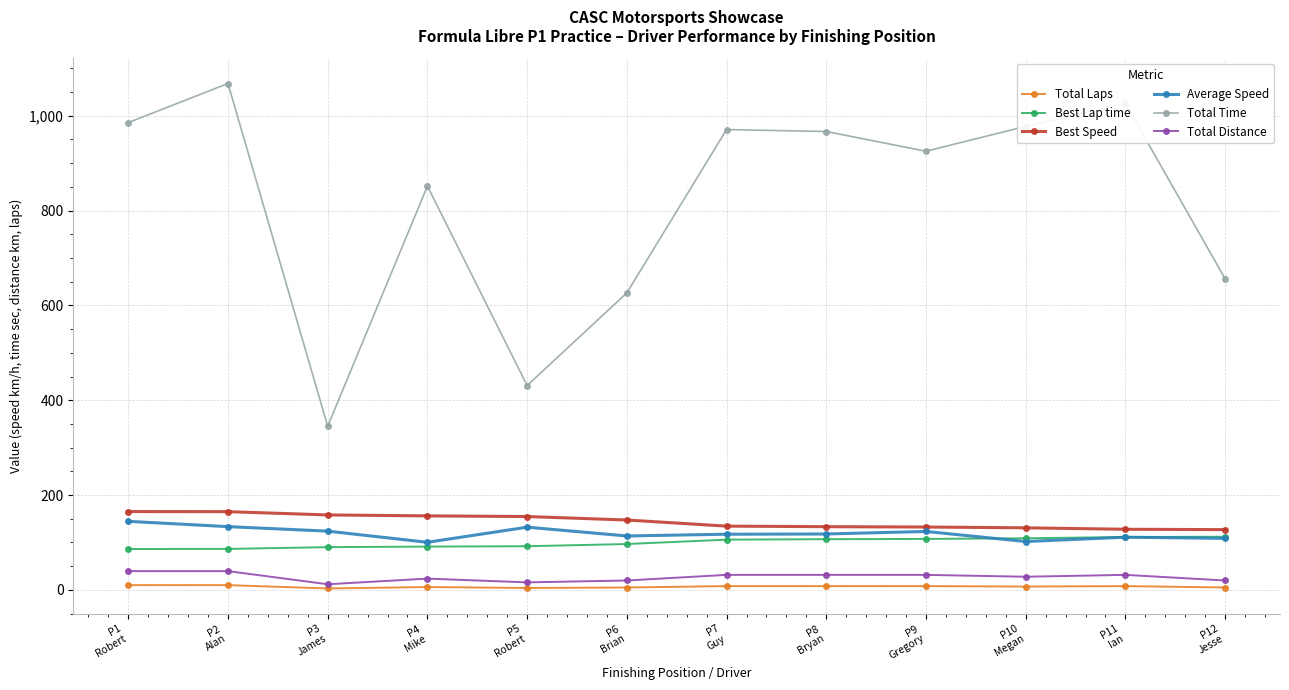

True or false: Total Distance and Best Lap time intersect in this chart.

False